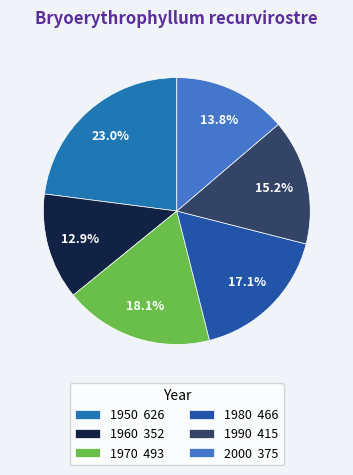

How many slices are in this pie chart?

6